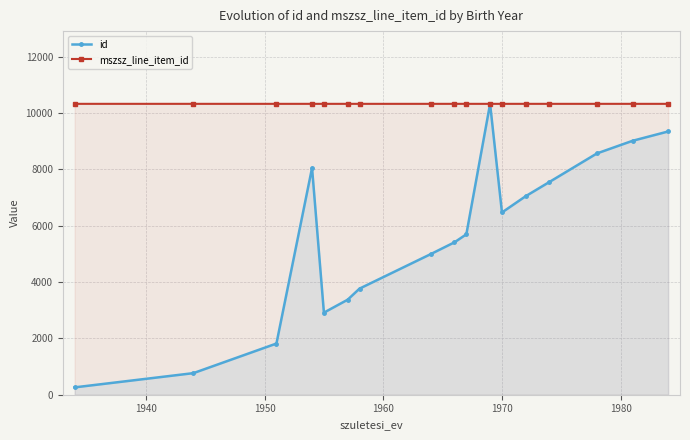

Reading left to right, list all the values displayed in this chart.

id: 261.0	766.0	1817.0	8051.5	2914.0	3373.0	3766.5	4992.0	5411.0	5695.0	10326.6	6470.0	7048.0	7553.0	8566.0	9014.0	9345.0
mszsz_line_item_id: 10326.6	10326.5	10326.5	10326.5	10326.5	10326.5	10326.5	10326.5	10326.6	10326.6	10326.6	10326.6	10326.6	10326.6	10326.6	10326.5	10326.5